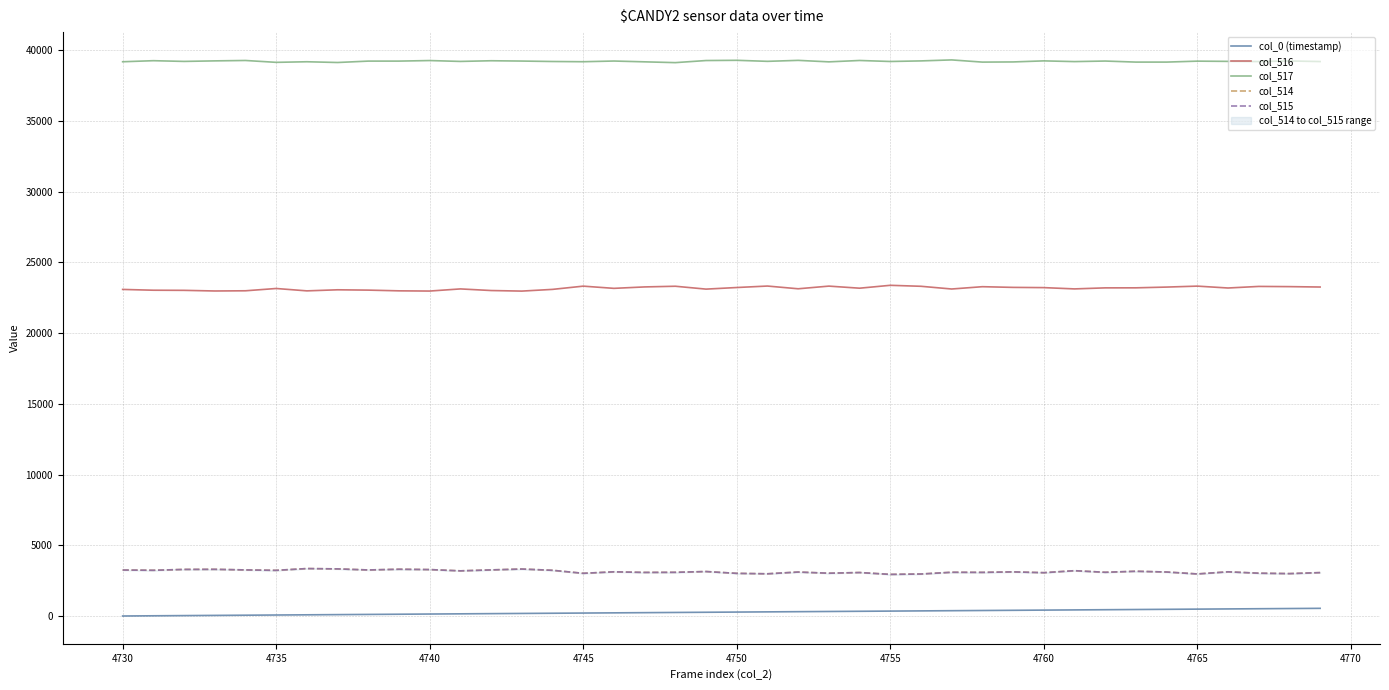

How many series are shown in this chart?

5